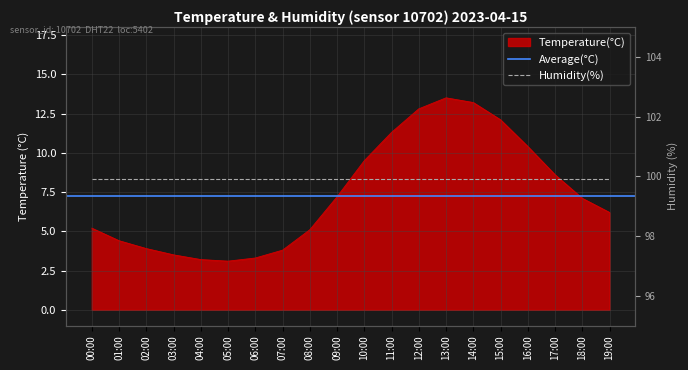

List the labels in order of value, smallest first.

05:00, 04:00, 06:00, 03:00, 07:00, 02:00, 01:00, 08:00, 00:00, 19:00, 18:00, 09:00, 17:00, 10:00, 16:00, 11:00, 15:00, 12:00, 14:00, 13:00